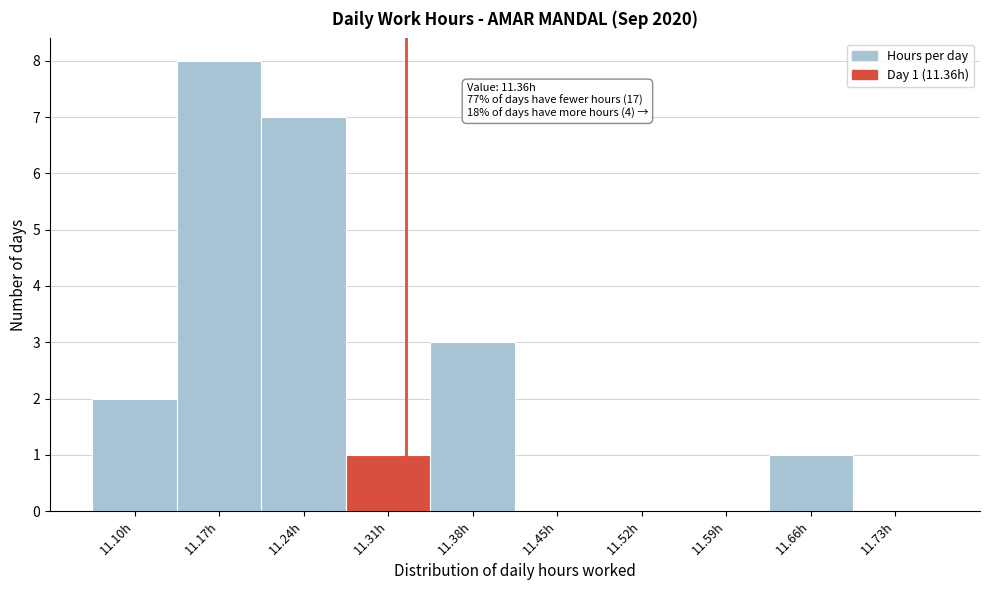

Reading right to left, what are all the values shown in this chart?

11.73h=0	11.66h=1	11.59h=0	11.52h=0	11.45h=0	11.38h=3	11.31h=1	11.24h=7	11.17h=8	11.10h=2